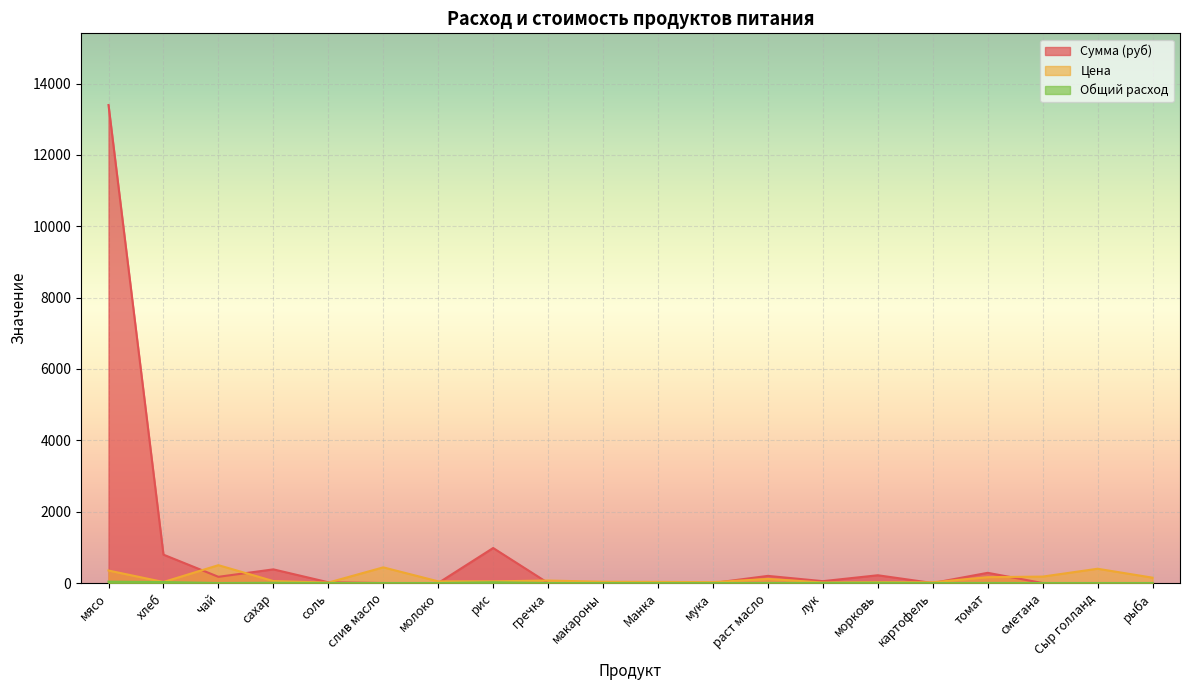

At which label is Цена closest to 256?

сметана